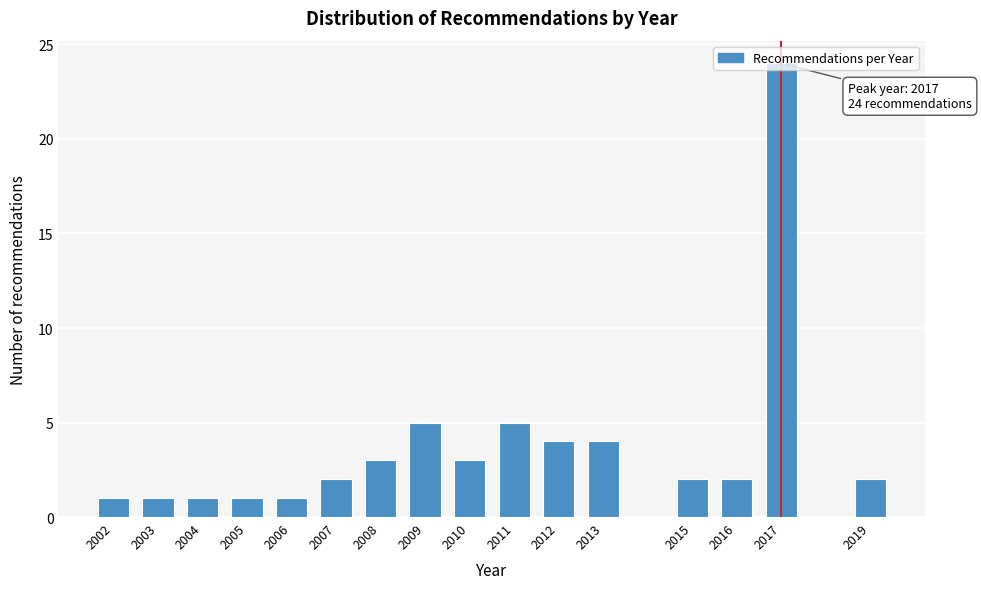

The value at 2012 is 4. True or false?

True